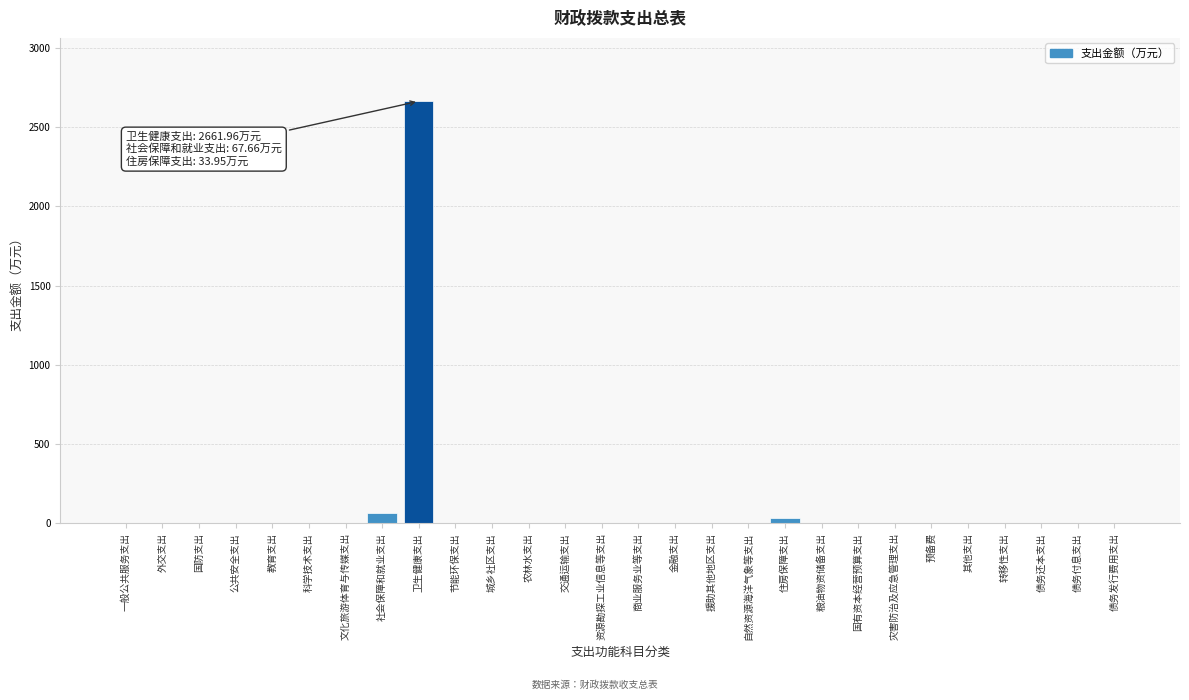

Reading right to left, extract all data points from this chart.

债务发行费用支出=0.0	债务付息支出=0.0	债务还本支出=0.0	转移性支出=0.0	其他支出=0.0	预备费=0.0	灾害防治及应急管理支出=0.0	国有资本经营预算支出=0.0	粮油物资储备支出=0.0	住房保障支出=34.0	自然资源海洋气象等支出=0.0	援助其他地区支出=0.0	金融支出=0.0	商业服务业等支出=0.0	资源勘探工业信息等支出=0.0	交通运输支出=0.0	农林水支出=0.0	城乡社区支出=0.0	节能环保支出=0.0	卫生健康支出=2662.0	社会保障和就业支出=67.7	文化旅游体育与传媒支出=0.0	科学技术支出=0.0	教育支出=0.0	公共安全支出=0.0	国防支出=0.0	外交支出=0.0	一般公共服务支出=0.0